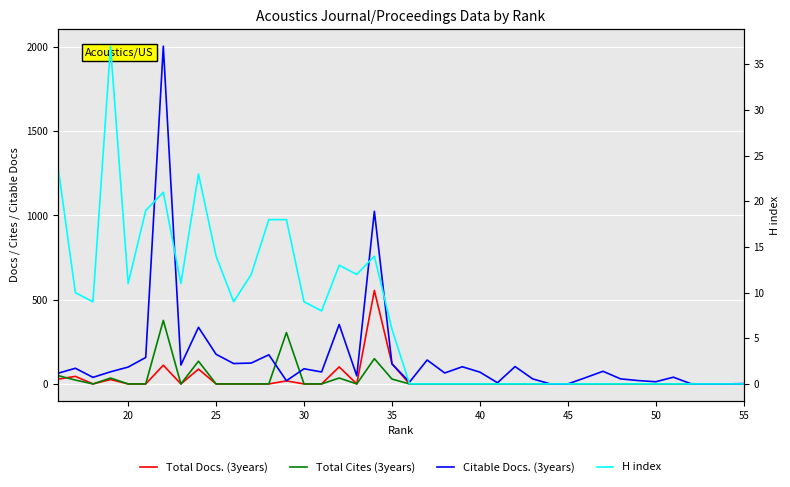

How many times do Citable Docs. (3years) and Total Docs. (3years) cross each other?

2